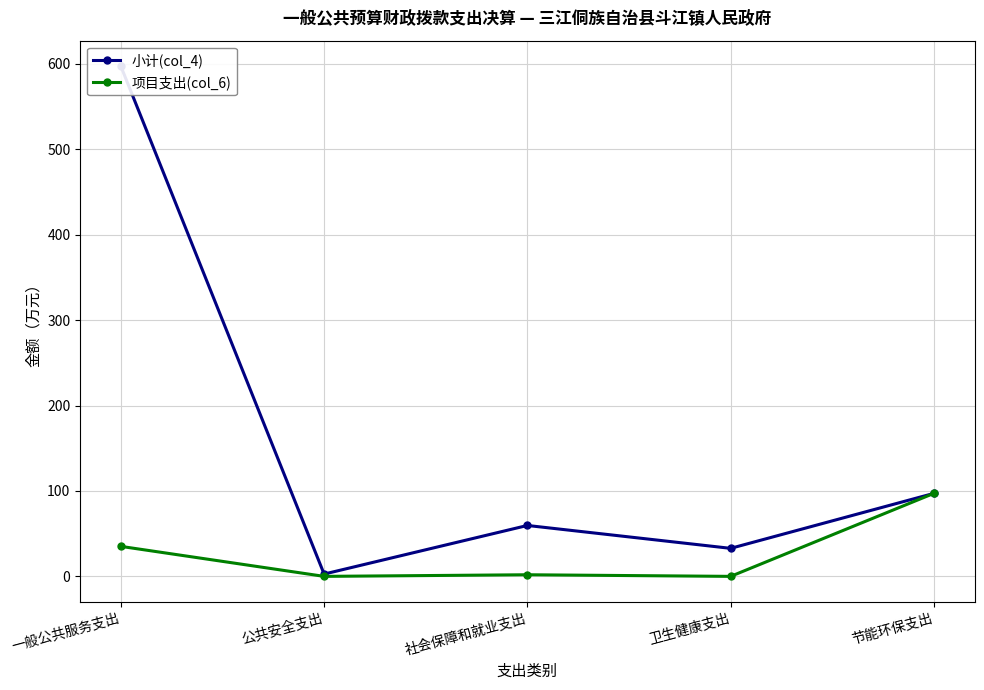

Which has a higher value, 节能环保支出 or 社会保障和就业支出?

节能环保支出